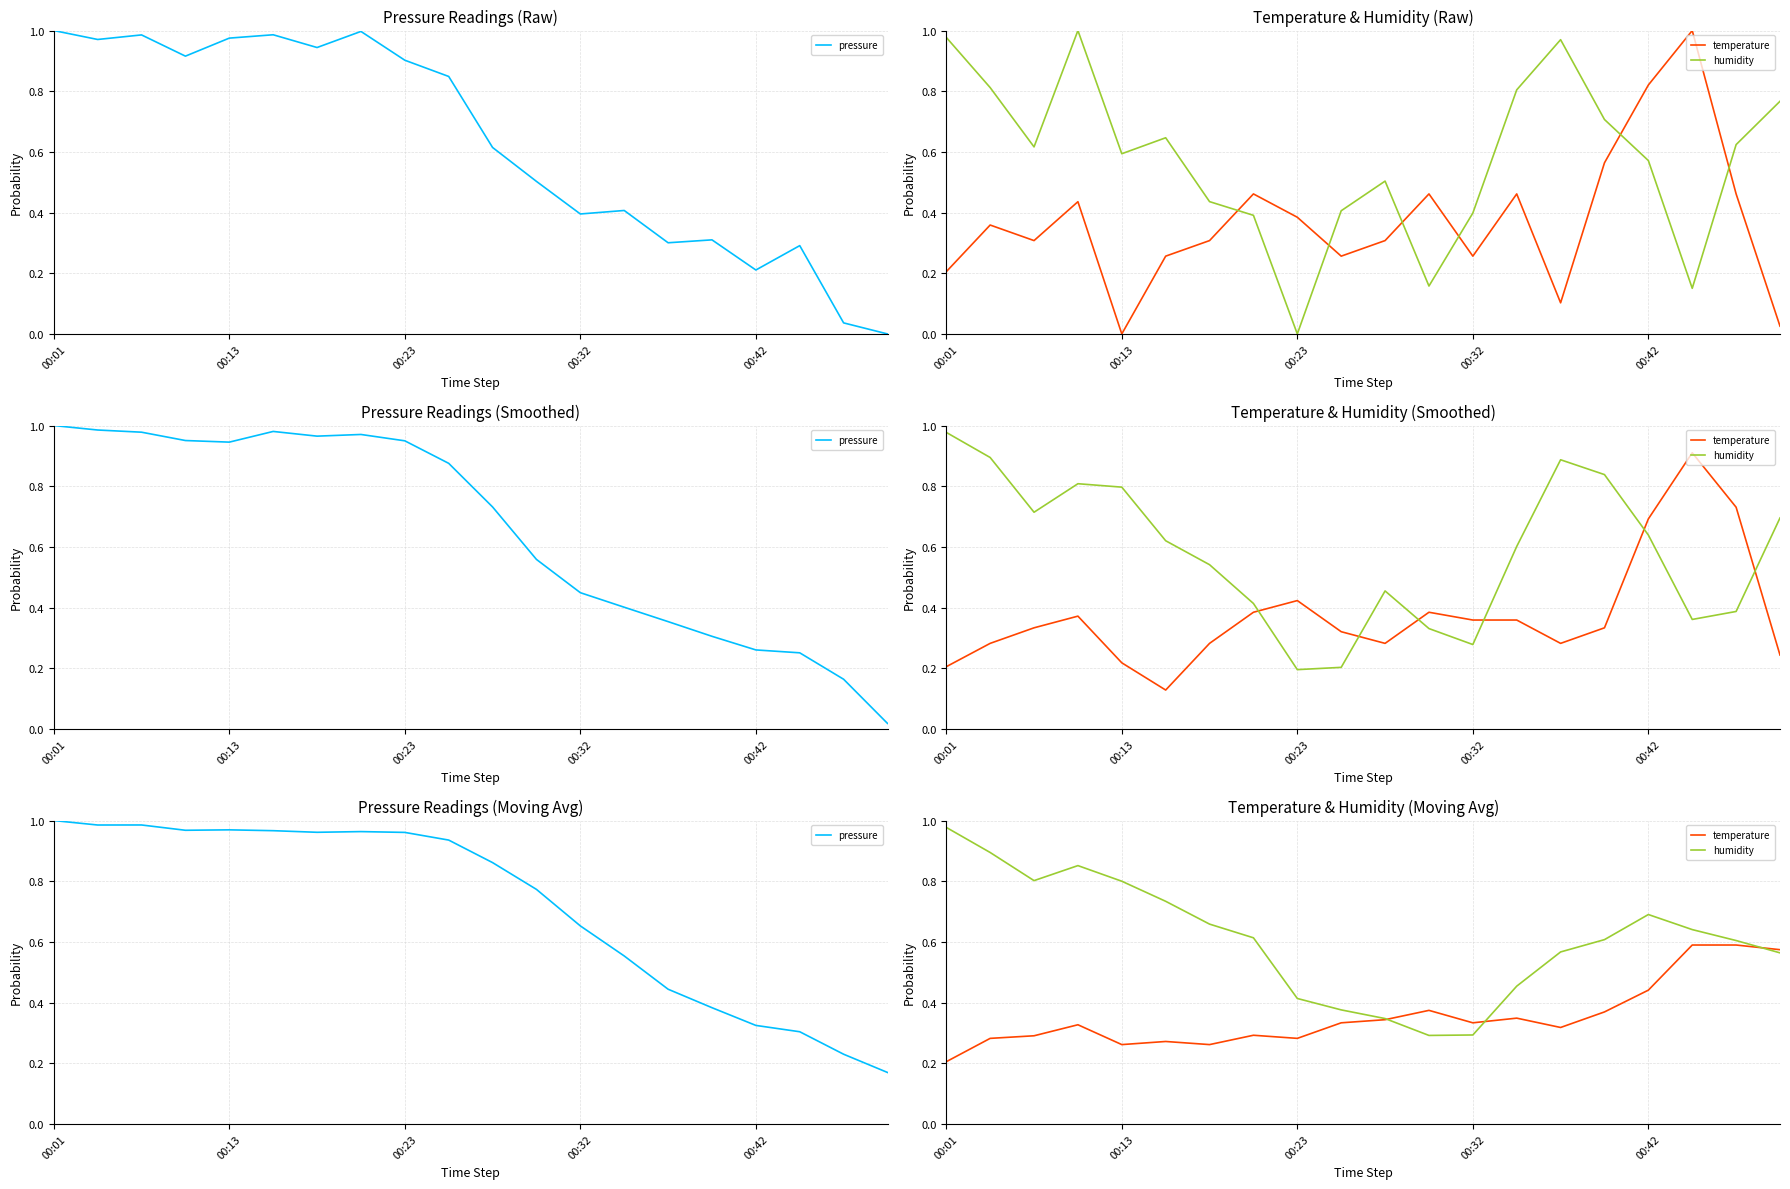

How many distinct data groups are displayed?

3